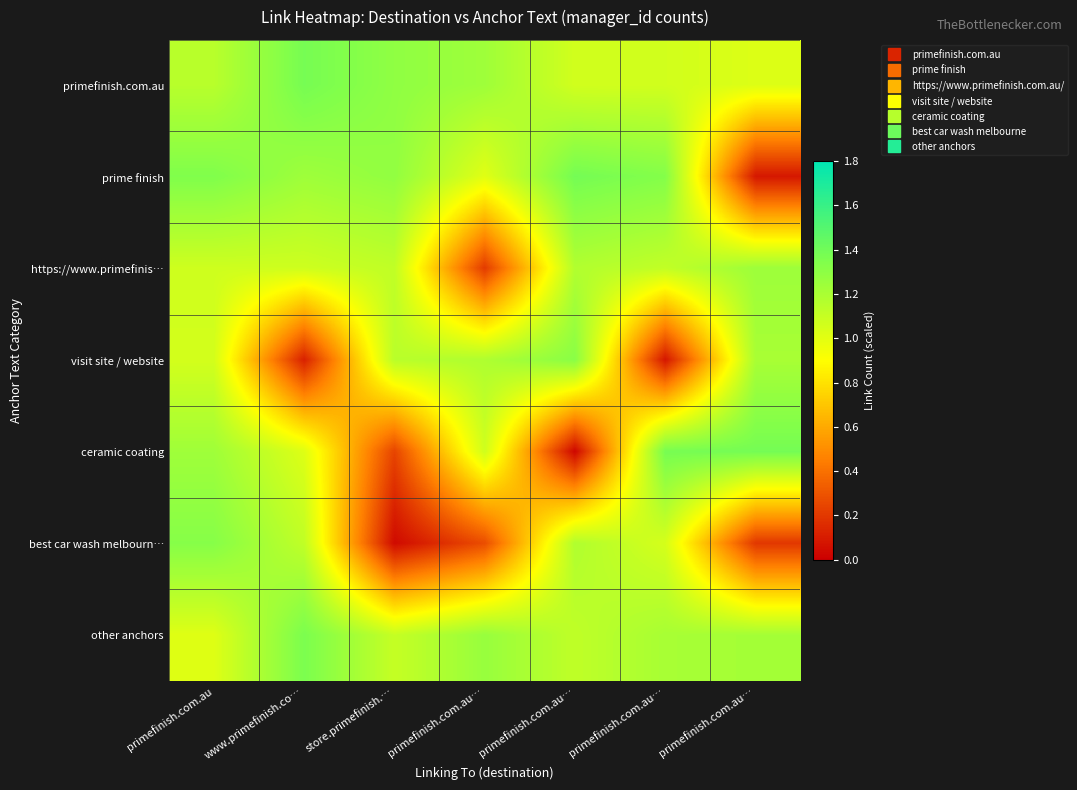

Rank the series at primefinish.com.au from highest to lowest value.

prime finish, best car wash melbourn…, ceramic coating, primefinish.com.au, https://www.primefinis…, visit site / website, other anchors